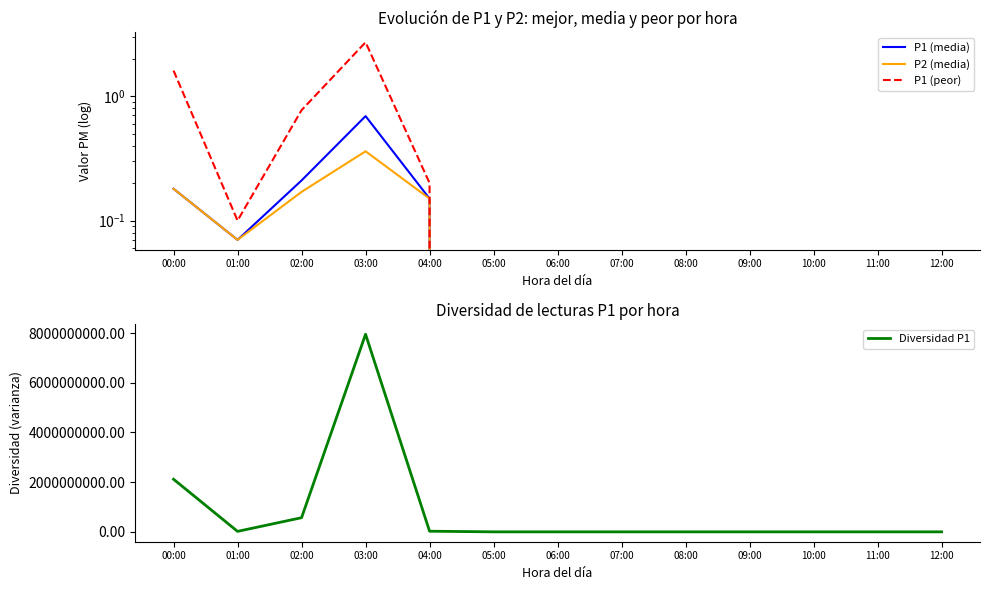

Which has a higher value, 00:00 or 10:00?

00:00